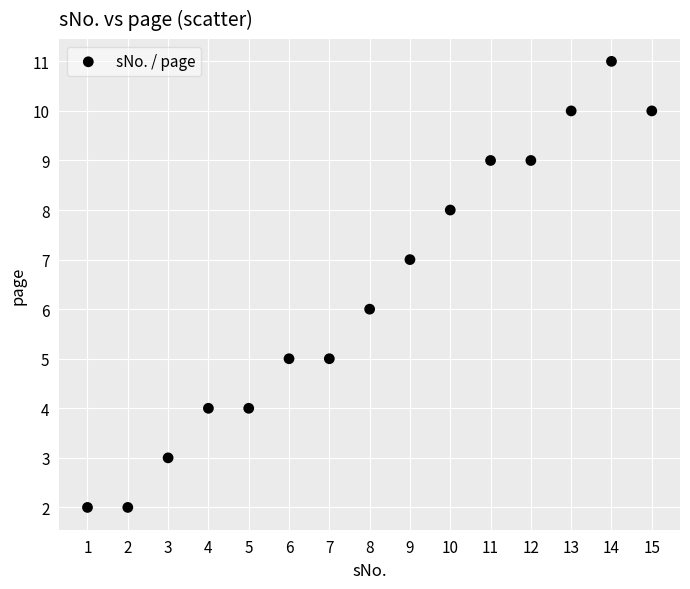

What is the range of X values (max minus min)?

14